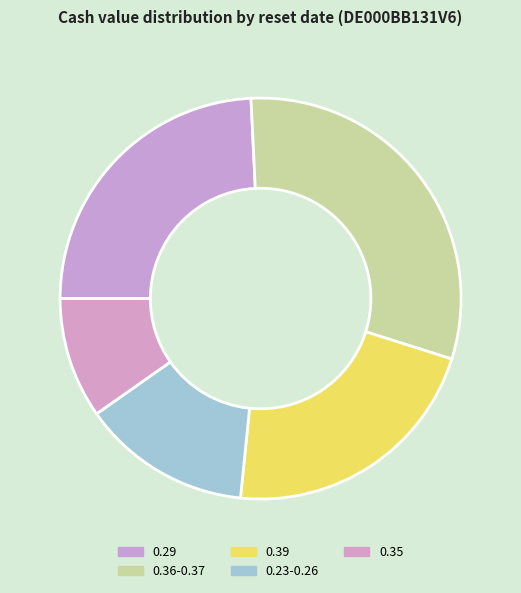

Which category has the smallest portion of the pie?

0.35